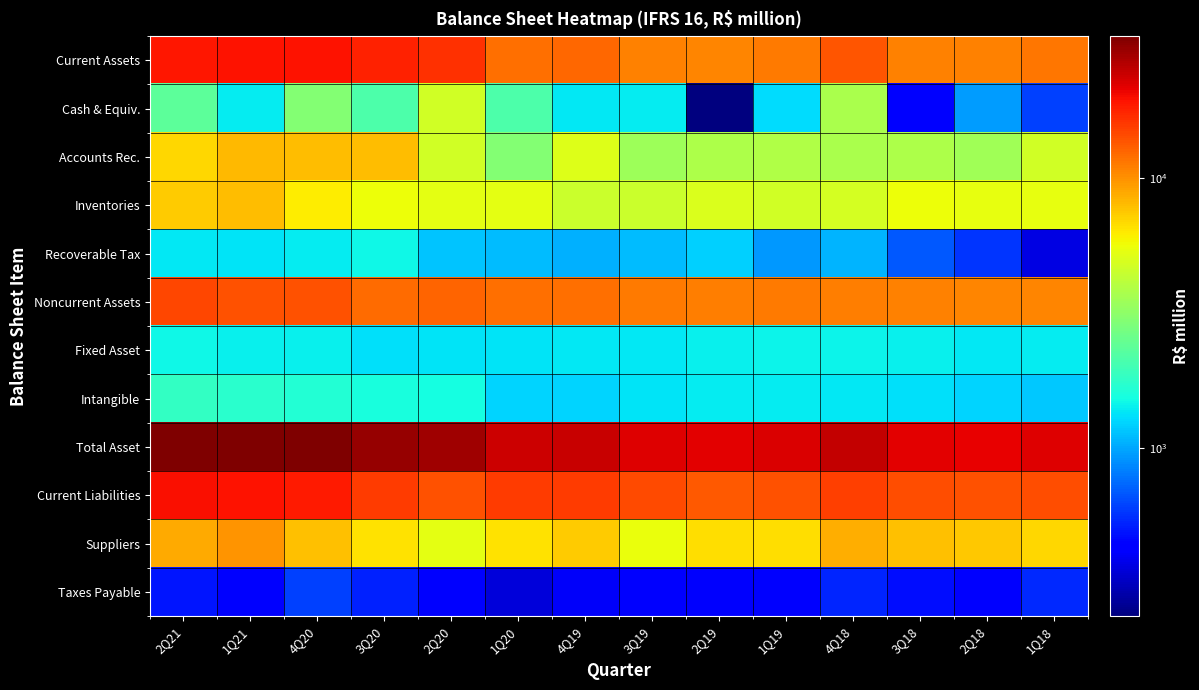

Which series has the largest total across all categories?

Total Asset